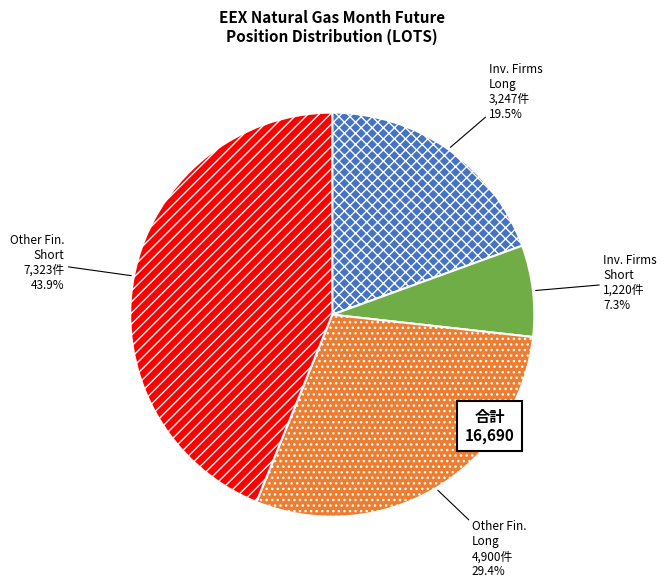

Is there a majority slice in this chart?

No